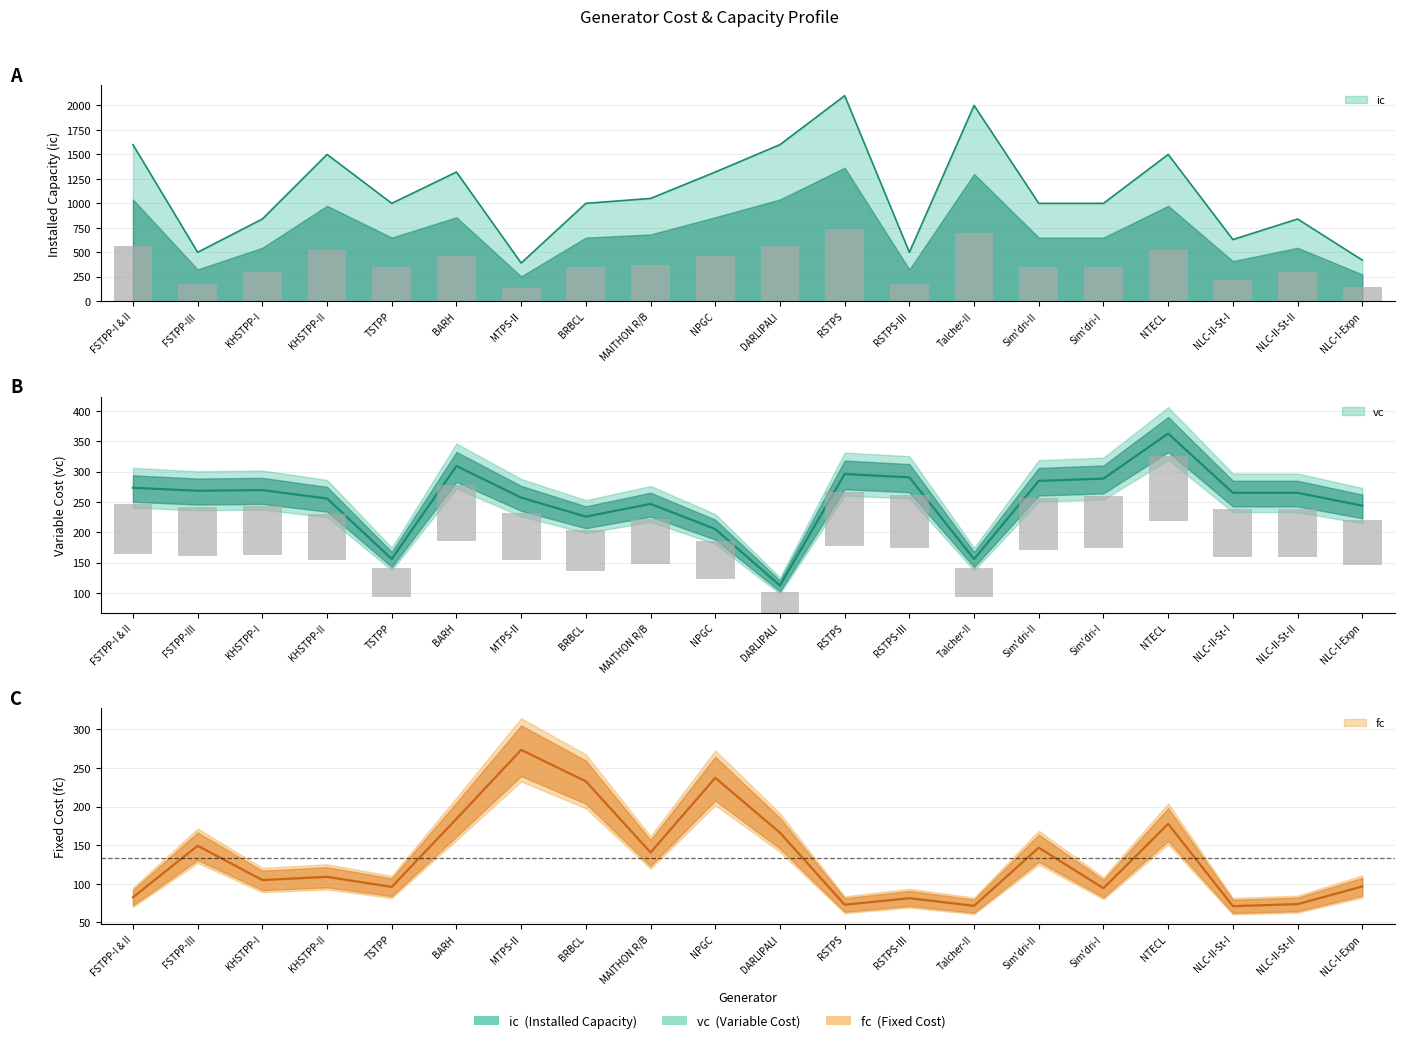

Is the value of ic at NLC-I-Expn greater than the value of vc at BRBCL?

Yes